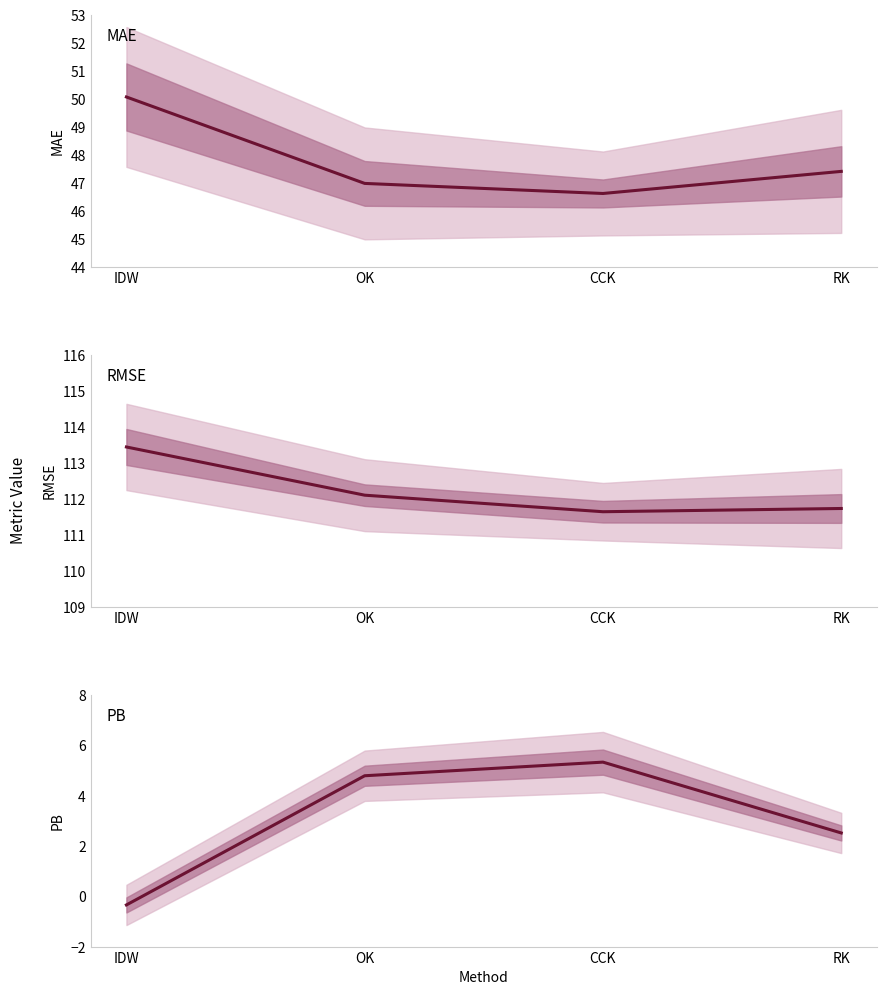

True or false: MAE and RMSE intersect in this chart.

False